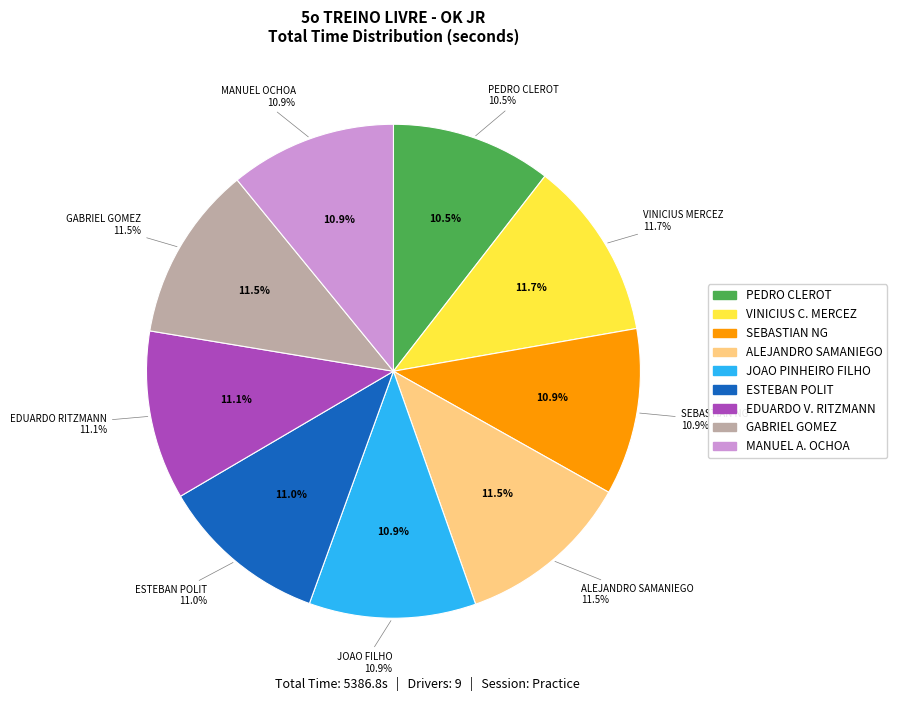

Rank the categories by value from lowest to highest.

PEDRO CLEROT, MANUEL A. OCHOA, JOAO PINHEIRO FILHO, SEBASTIAN NG, ESTEBAN POLIT, EDUARDO V. RITZMANN, ALEJANDRO SAMANIEGO, GABRIEL GOMEZ, VINICIUS C. MERCEZ